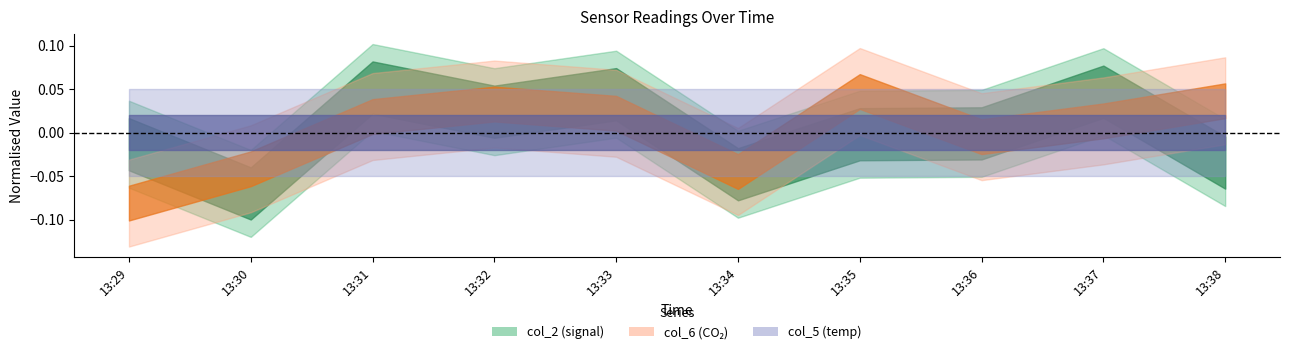

Is it true that col_6 equals 0.1 at 13:35?

False